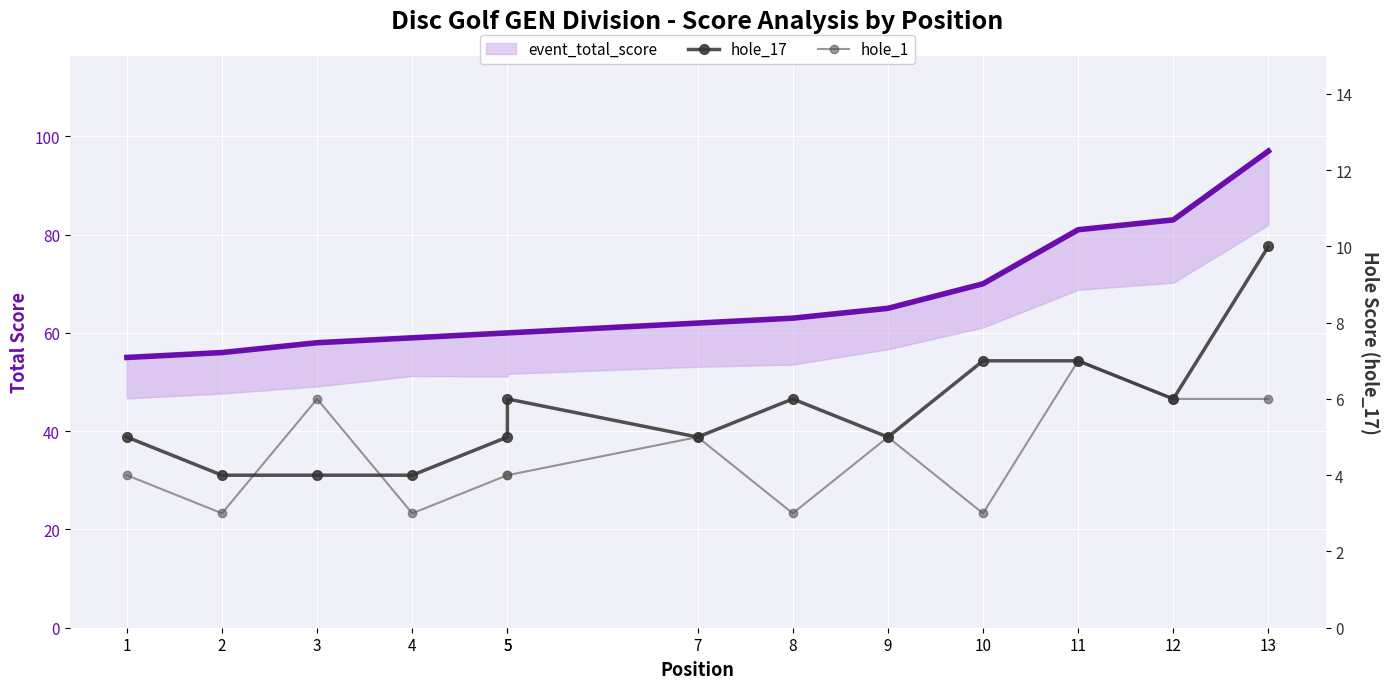

True or false: event_total_score and hole_17 cross at least once.

False